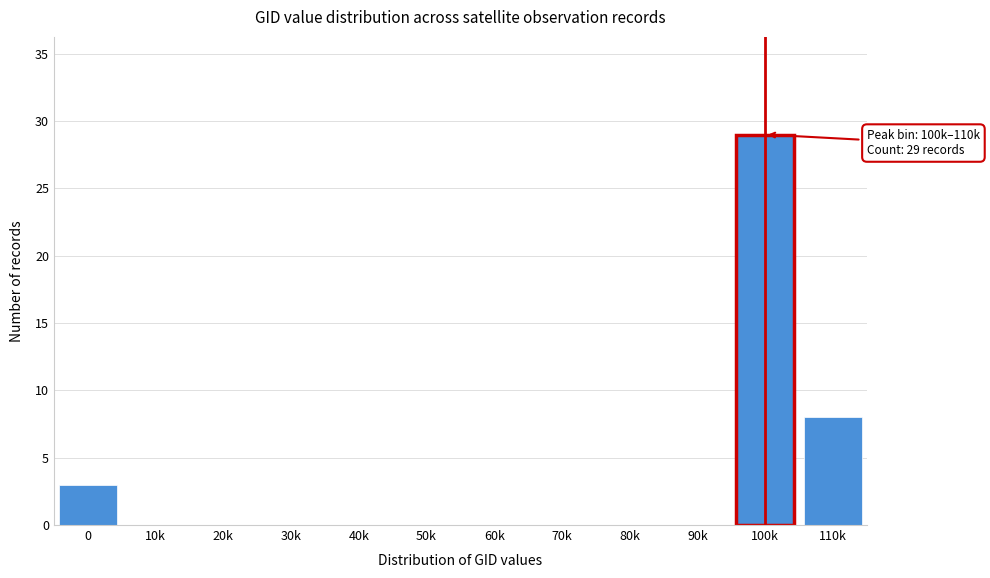

Reading left to right, extract all data points from this chart.

0=3	10k=0	20k=0	30k=0	40k=0	50k=0	60k=0	70k=0	80k=0	90k=0	100k=29	110k=8